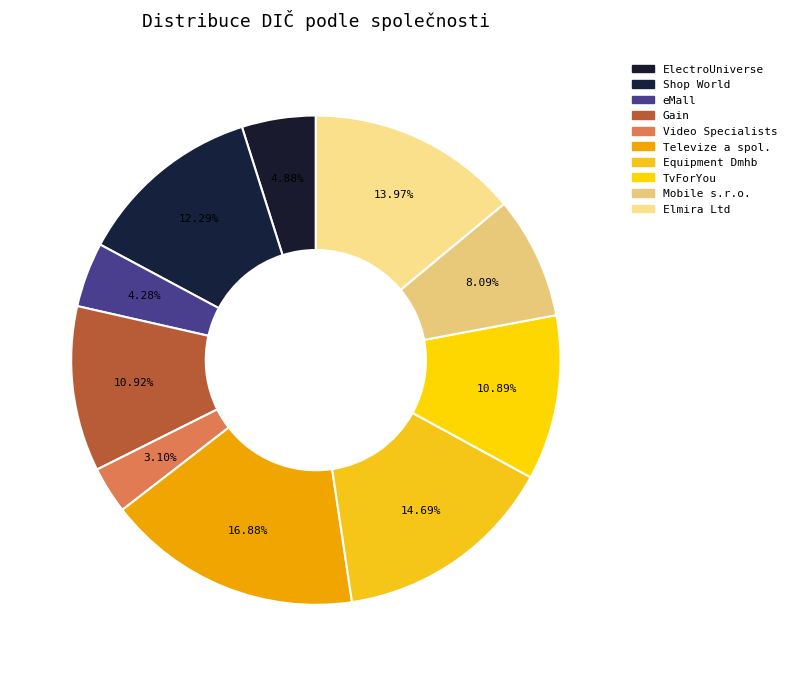

What is the smallest slice in the pie chart?

Video Specialists